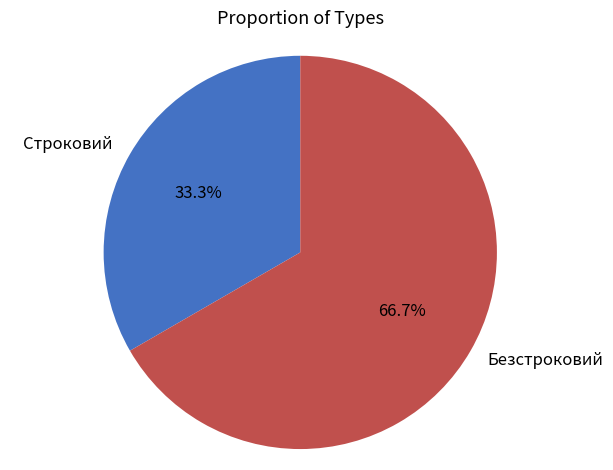

To the nearest percent, what is the difference between the largest and smallest slice percentages?

33%